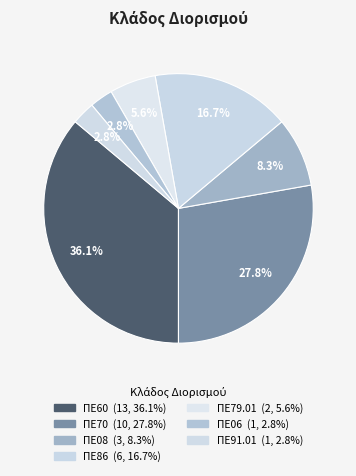

What is the change in value from ΠΕ70 to ΠΕ91.01?

-9